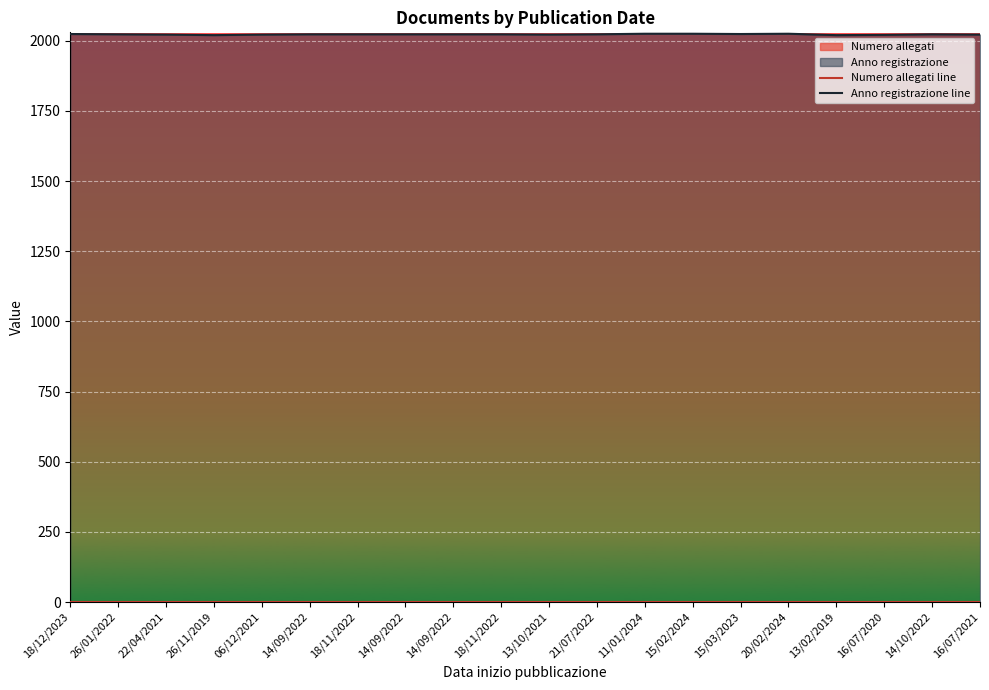

Between 26/11/2019 and 14/09/2022, which is larger?

26/11/2019